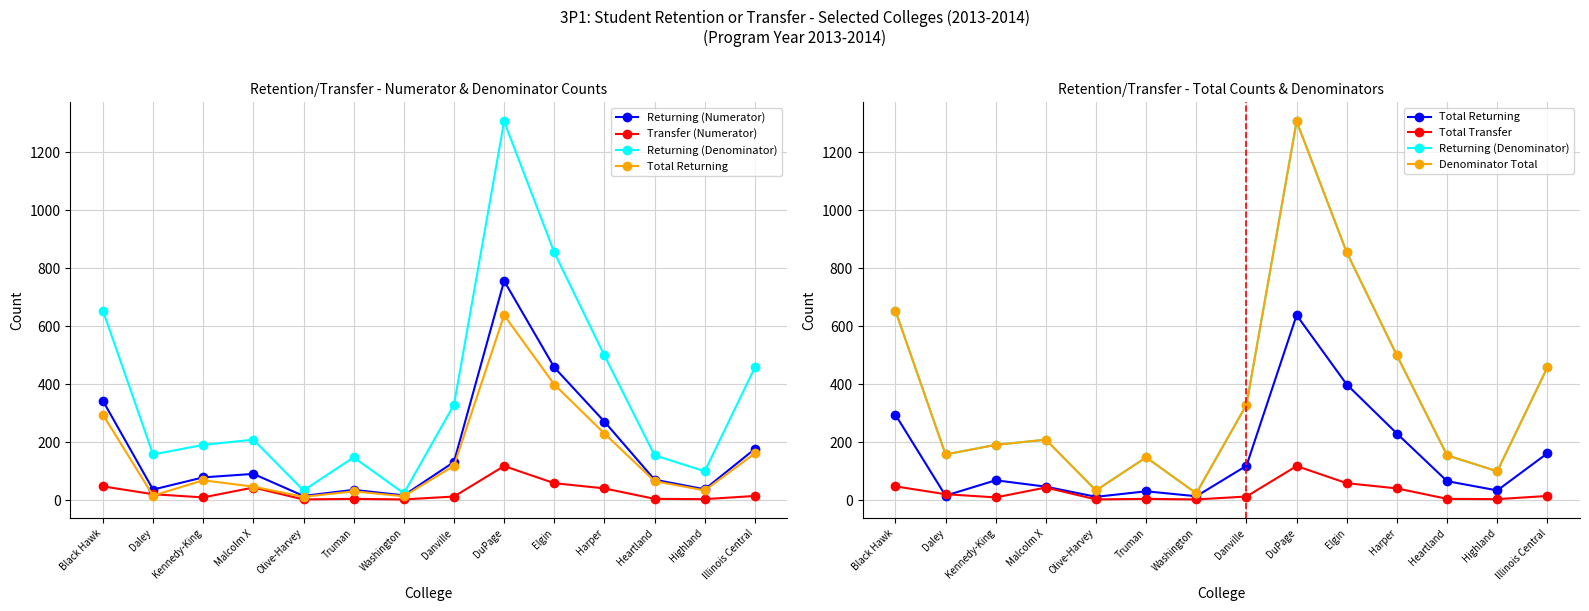

The value of Denominator Total at Olive-Harvey is 34. True or false?

True